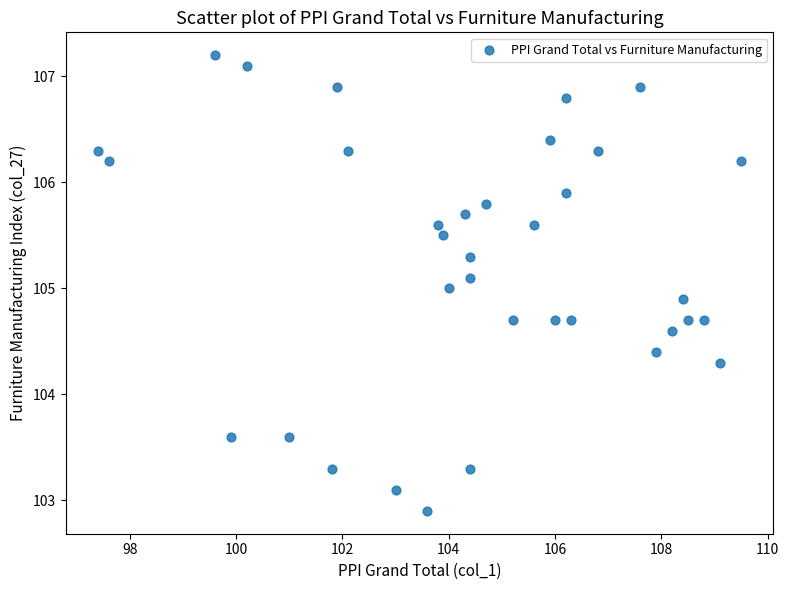

What is the range of Y values (max minus min)?

4.3